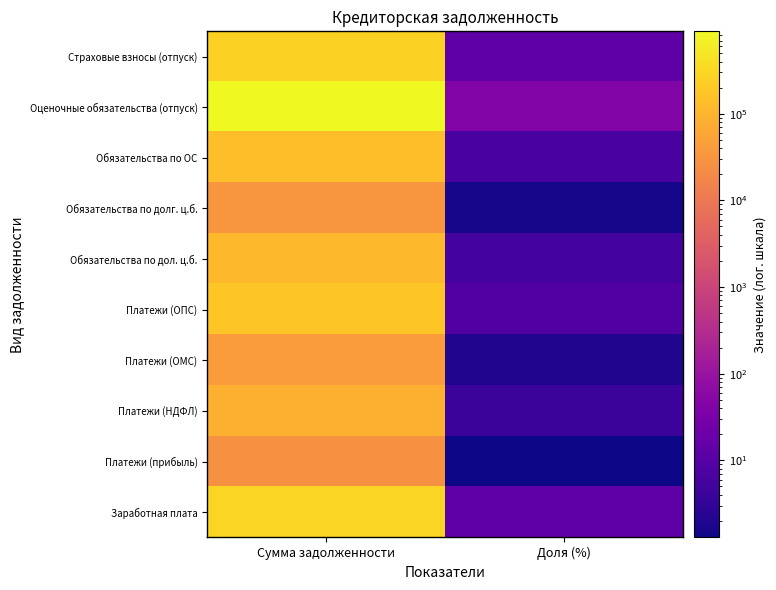

Rank the series by their maximum value, from lowest to highest.

Платежи (прибыль), Обязательства по долг. ц.б., Платежи (ОМС), Платежи (НДФЛ), Обязательства по дол. ц.б., Обязательства по ОС, Платежи (ОПС), Страховые взносы (отпуск), Заработная плата, Оценочные обязательства (отпуск)